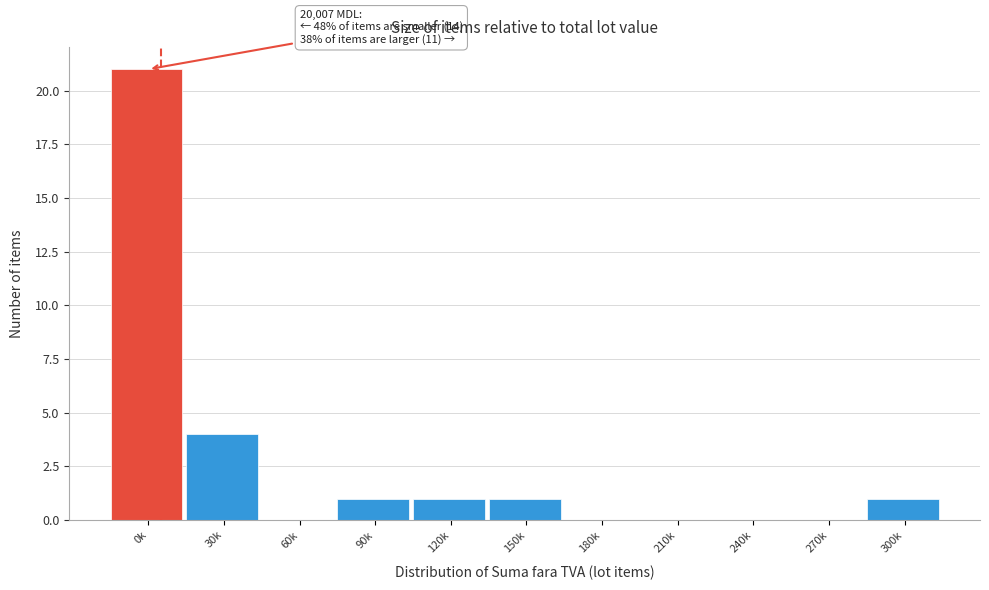

Reading left to right, transcribe all the data shown in this chart.

0k=21	30k=4	60k=0	90k=1	120k=1	150k=1	180k=0	210k=0	240k=0	270k=0	300k=1